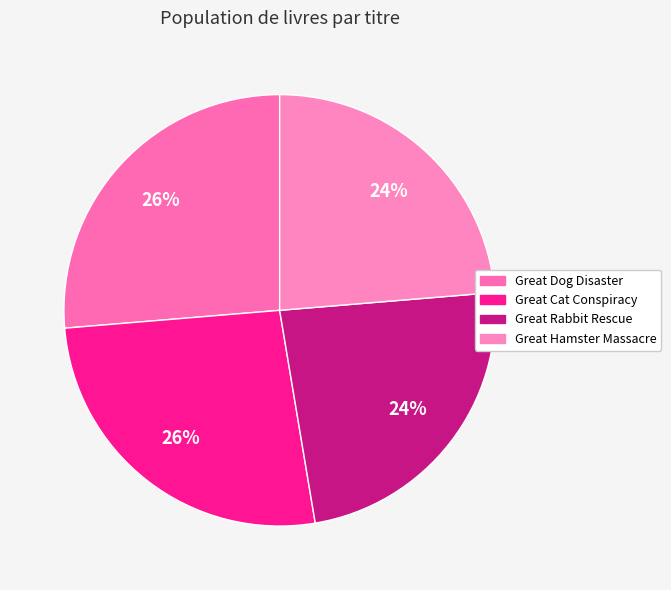

Which has a higher value, Great Dog Disaster or Great Cat Conspiracy?

Great Dog Disaster